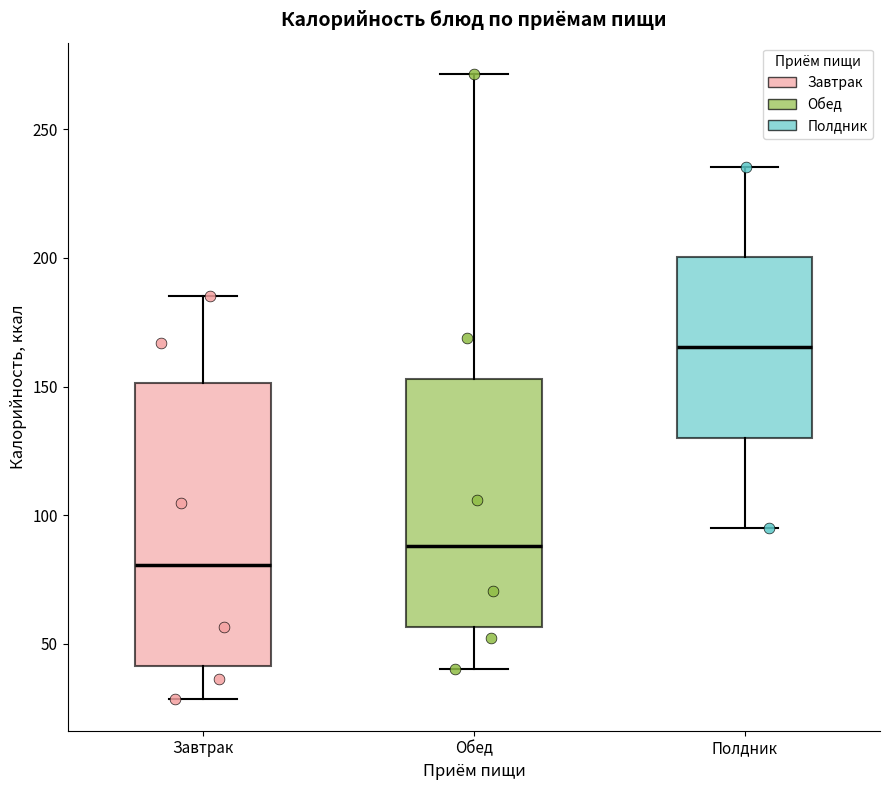

Which box has the lowest median line?

Завтрак